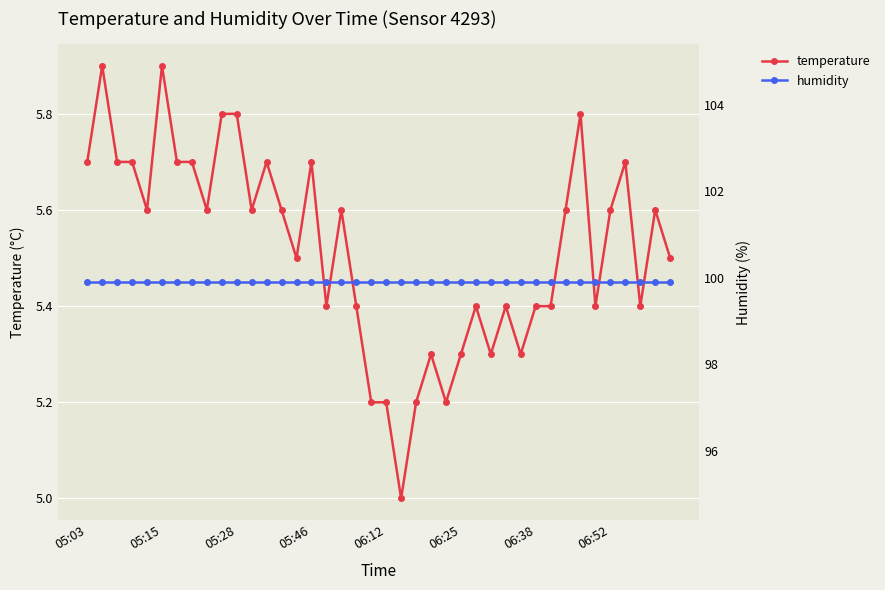

True or false: temperature has more than 2 points higher than both neighbors.

True